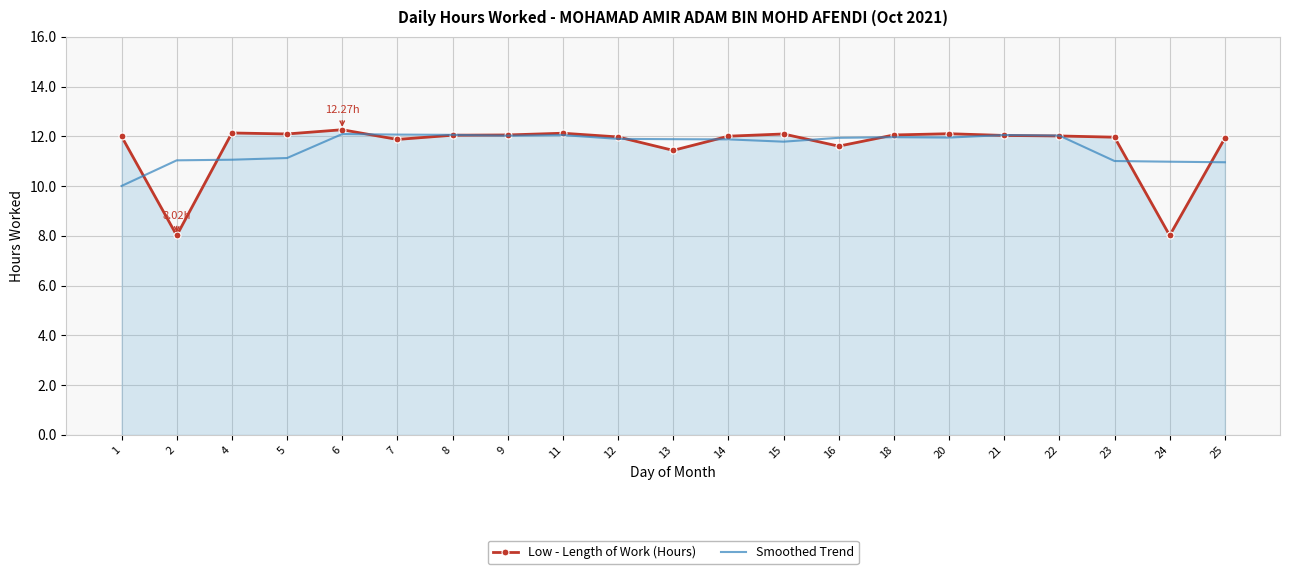

Which series has the largest range (max minus min)?

Low - Length of Work (Hours)